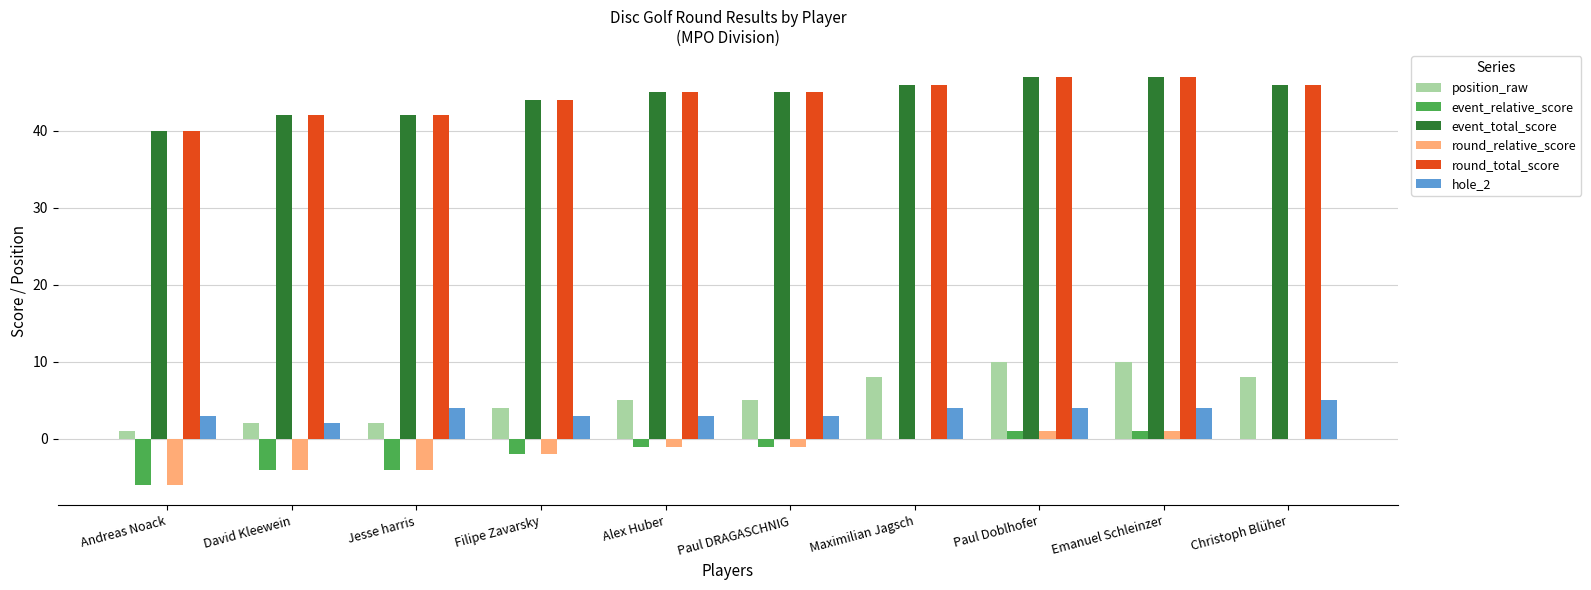

How many data points in round_relative_score are above -1?

4